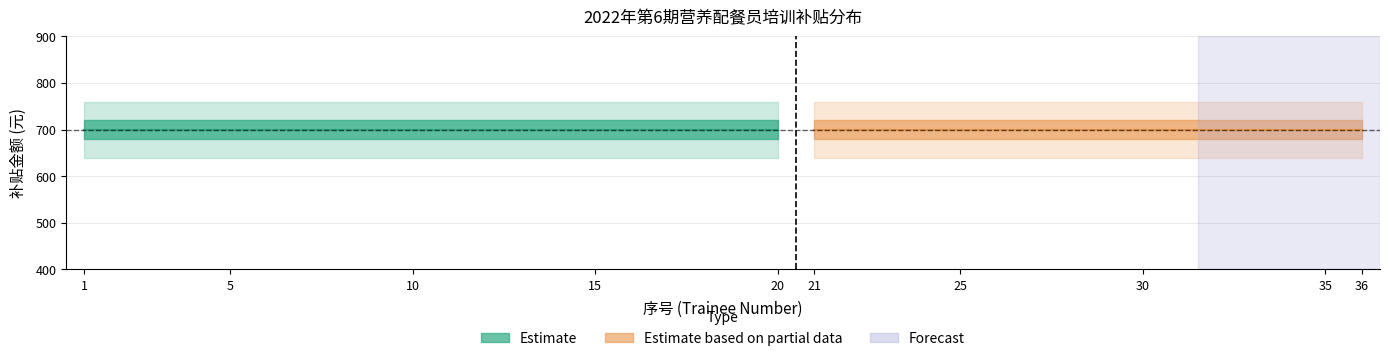

True or false: Subsidy (Right) has more than 1 points higher than both neighbors.

False